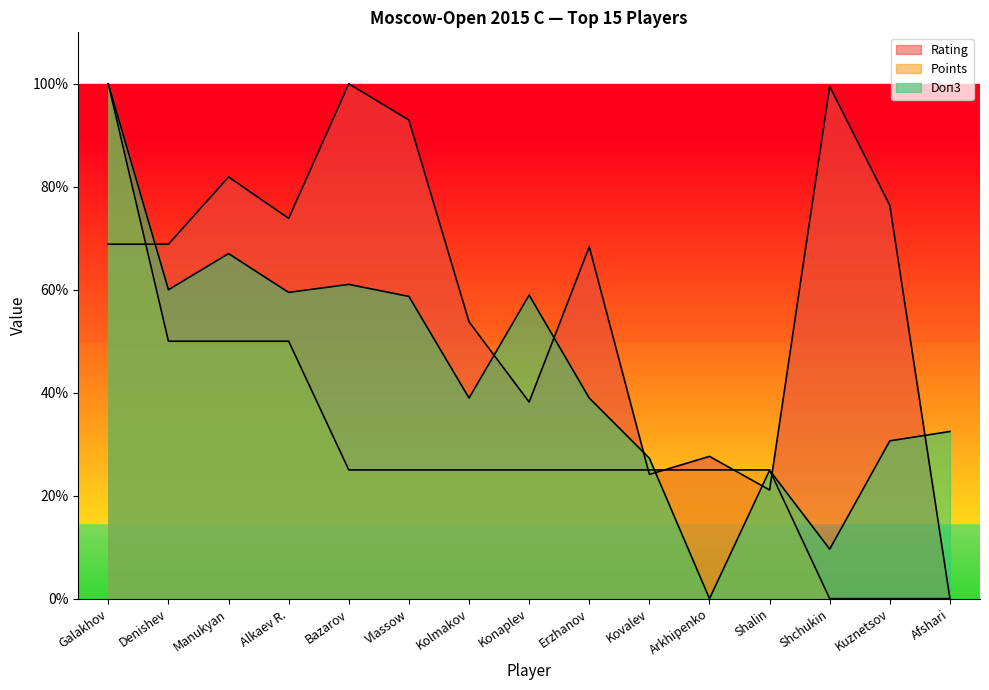

In Doп3, how many points are higher than both neighbors (excluding endpoints)?

4